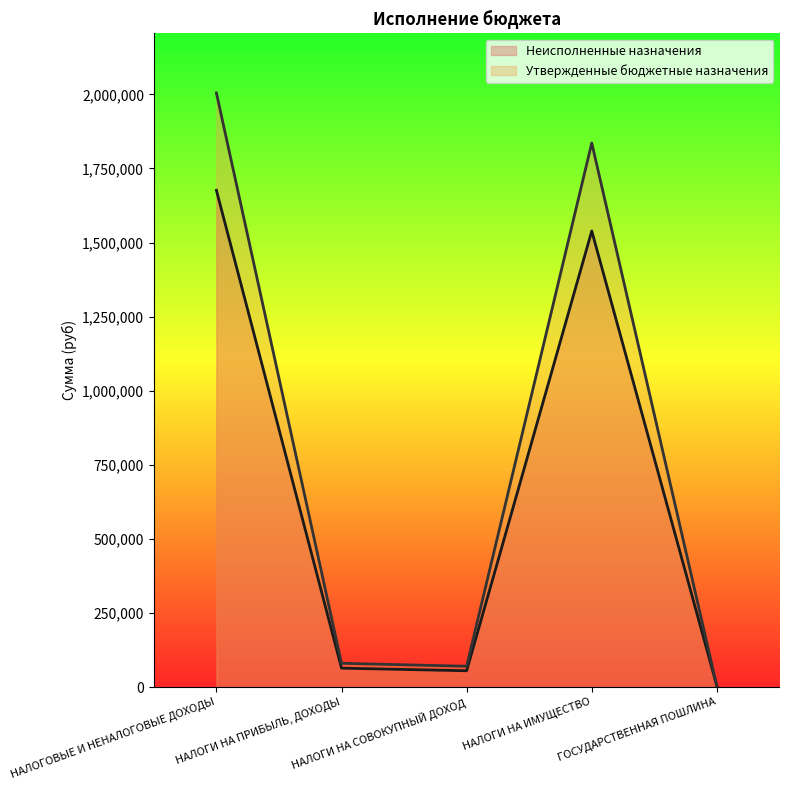

True or false: Утвержденные бюджетные назначения and Неисполненные назначения intersect in this chart.

False